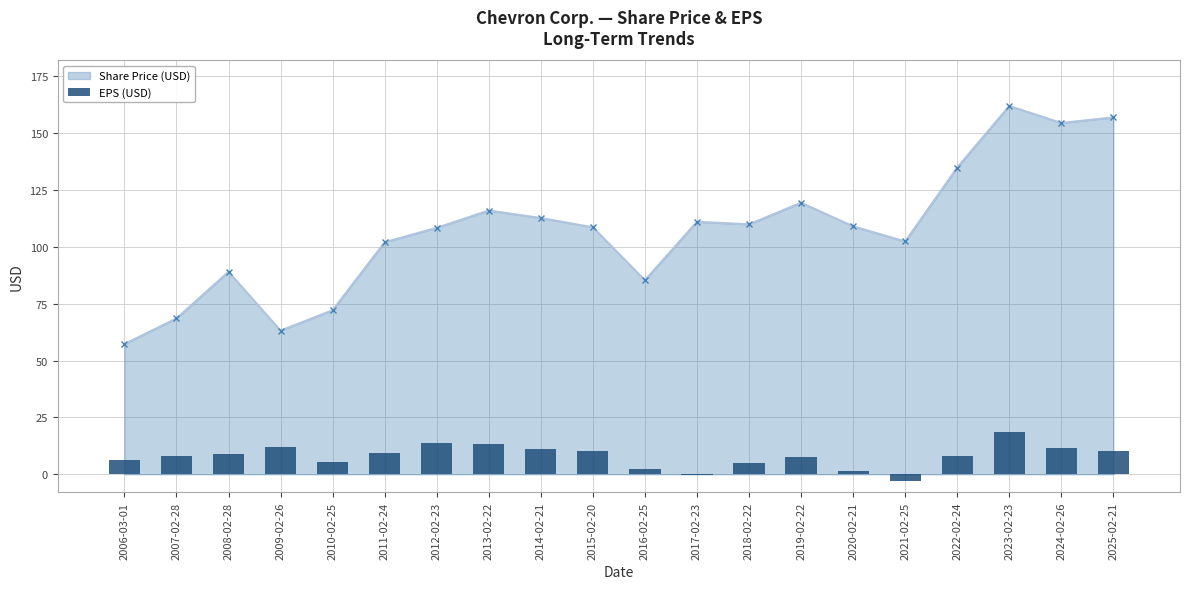

What position from the left is 2011-02-24?

6